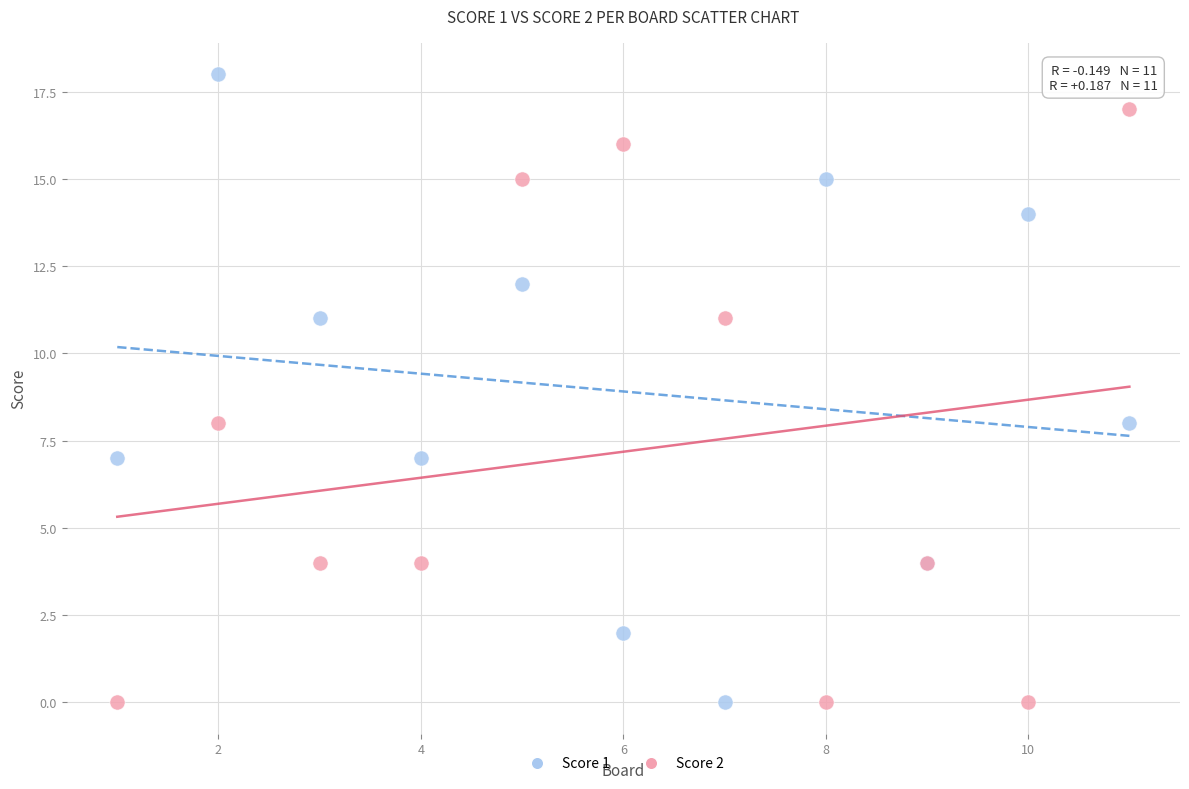

What is the X range (max minus min) for the scatter plot?

10